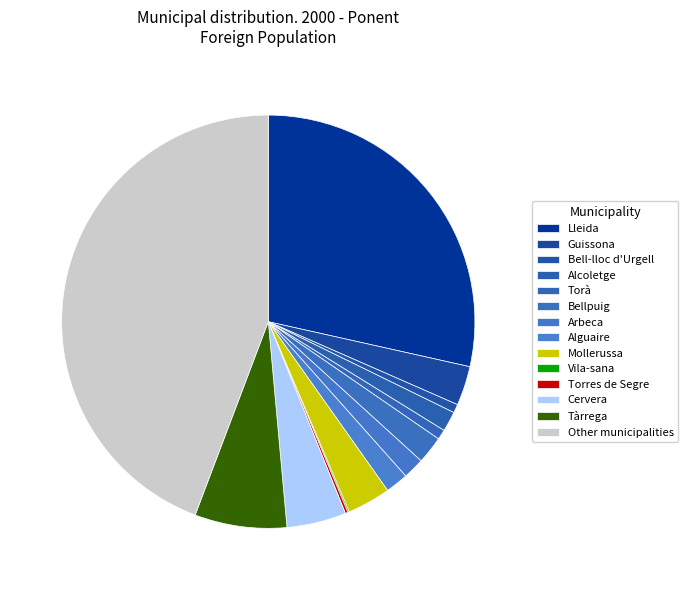

Is it true that Alcoletge is 9% of the pie?

False